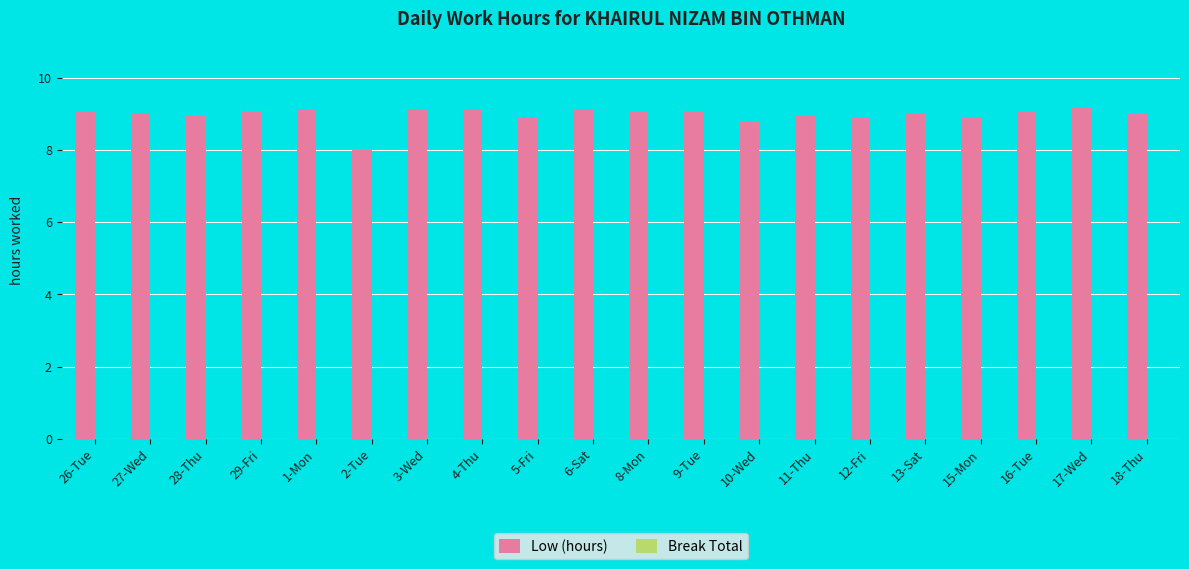

At which category does the chart reach its minimum across all series?

2-Tue